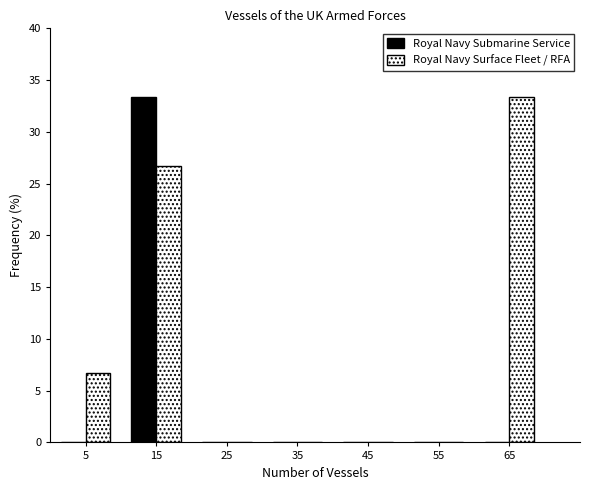

What is the height of the Royal Navy Surface Fleet / RFA bar covering 10 to 20 on the x-axis? The values are not printed on the chart, so give them approximately, as read against the axis.

26.5